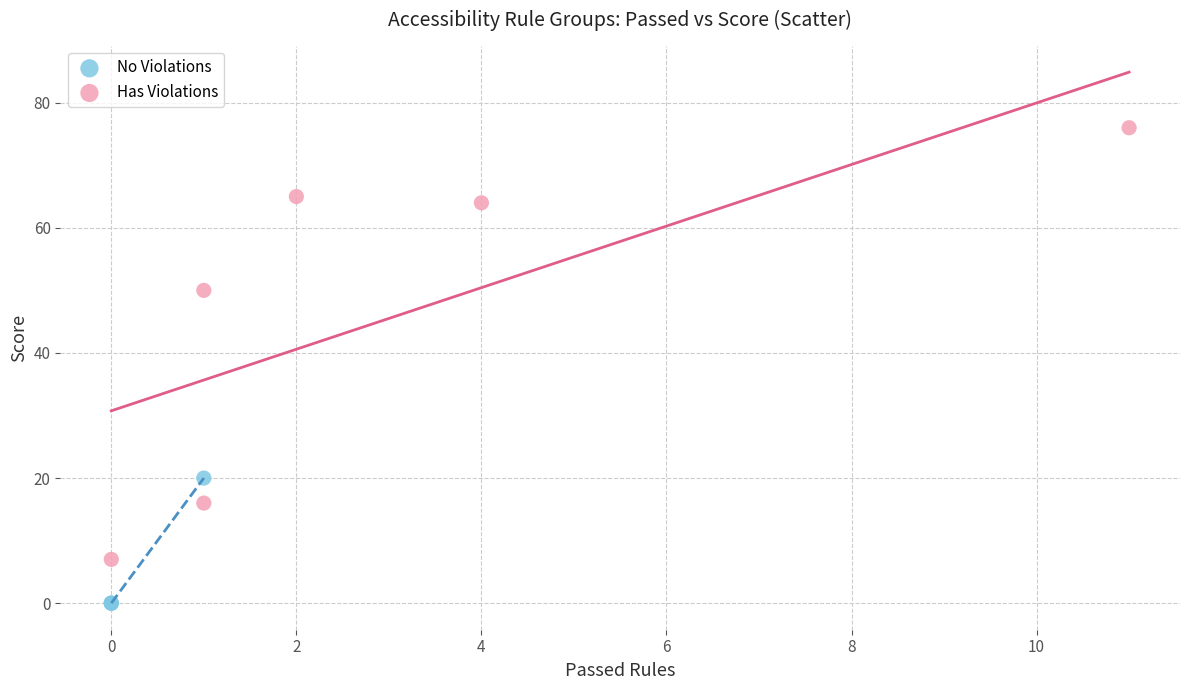

Which series has the widest spread of Y values?

Has Violations